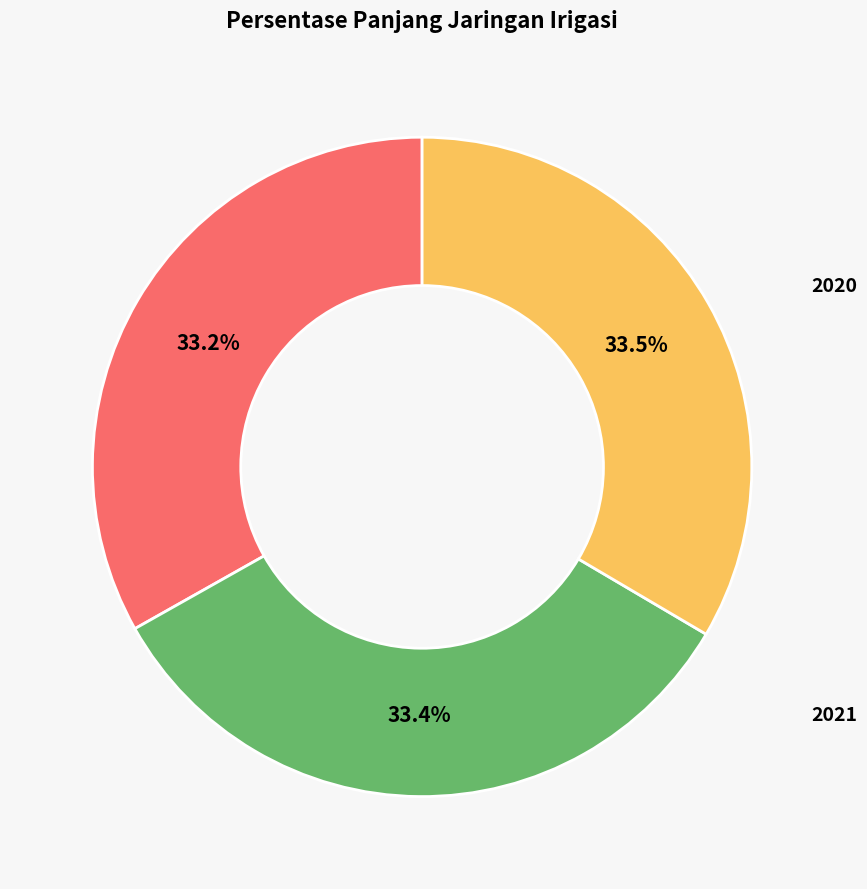

Is there a majority slice in this chart?

No